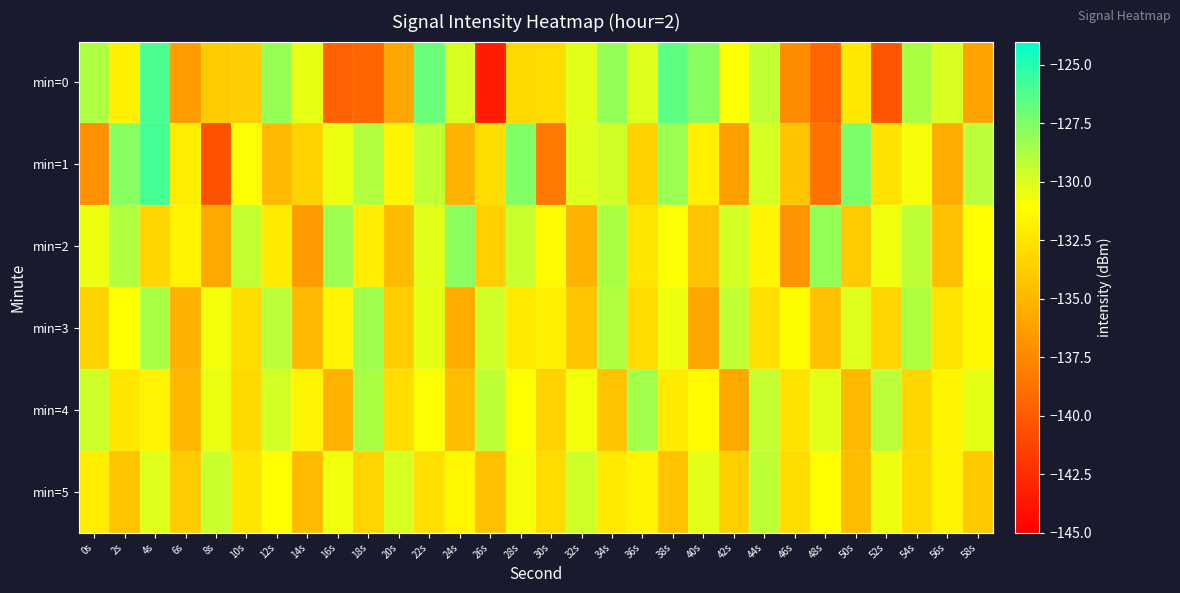

At which category does the chart reach its peak across all series?

4s